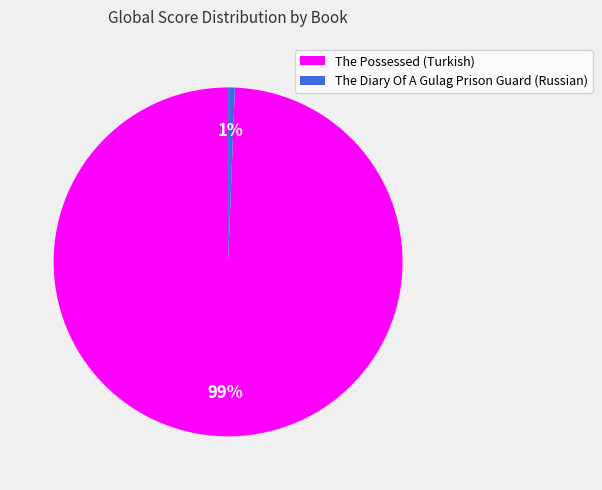

What is the majority slice?

The Possessed (Turkish)